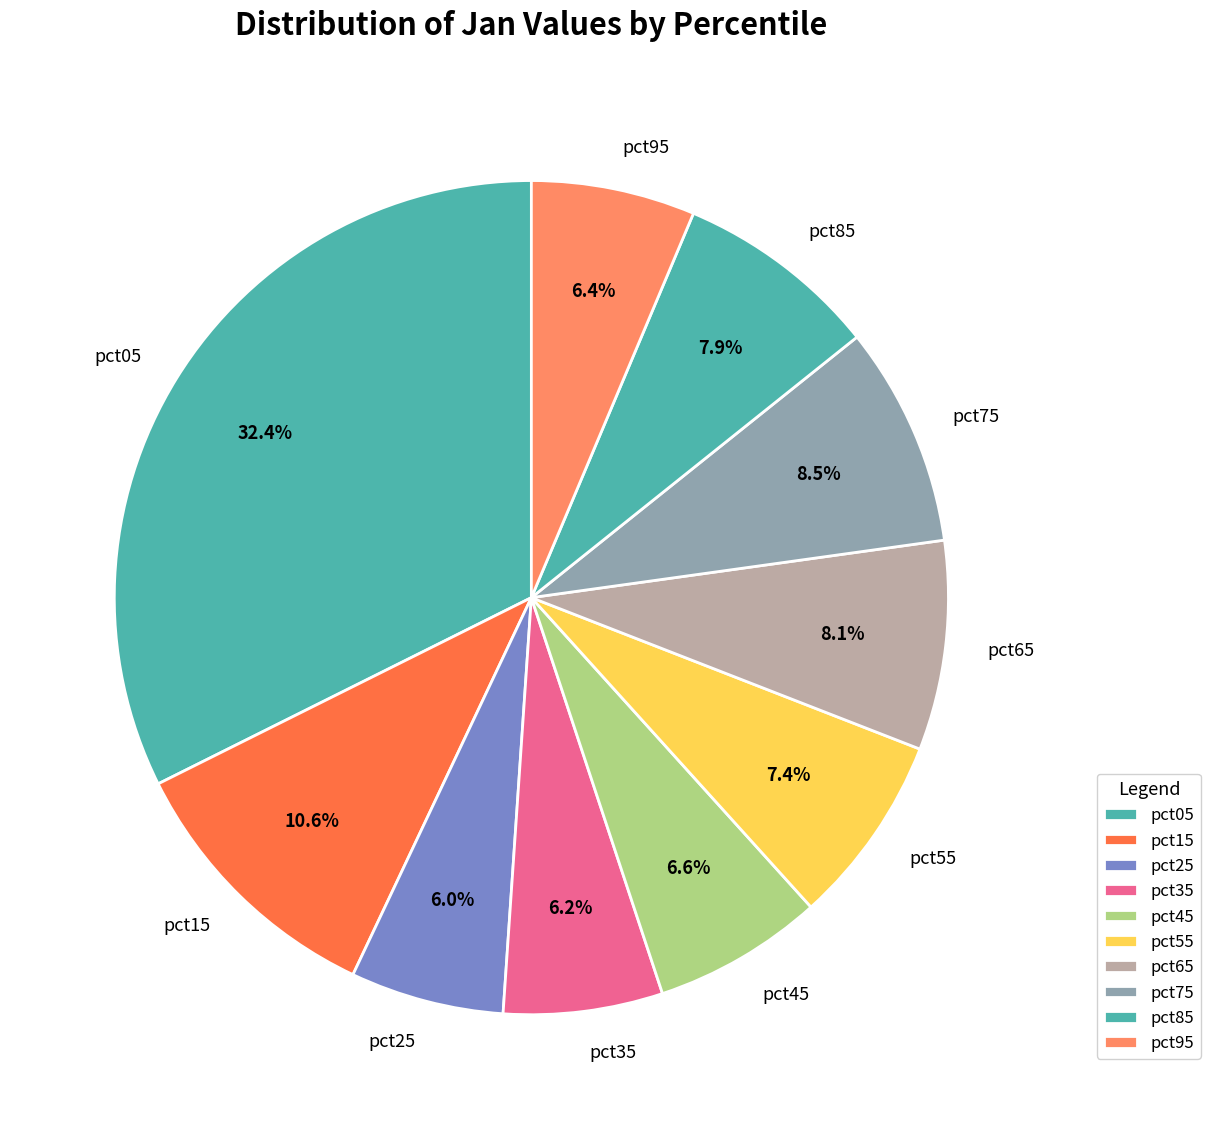

Which slice is the largest?

pct05